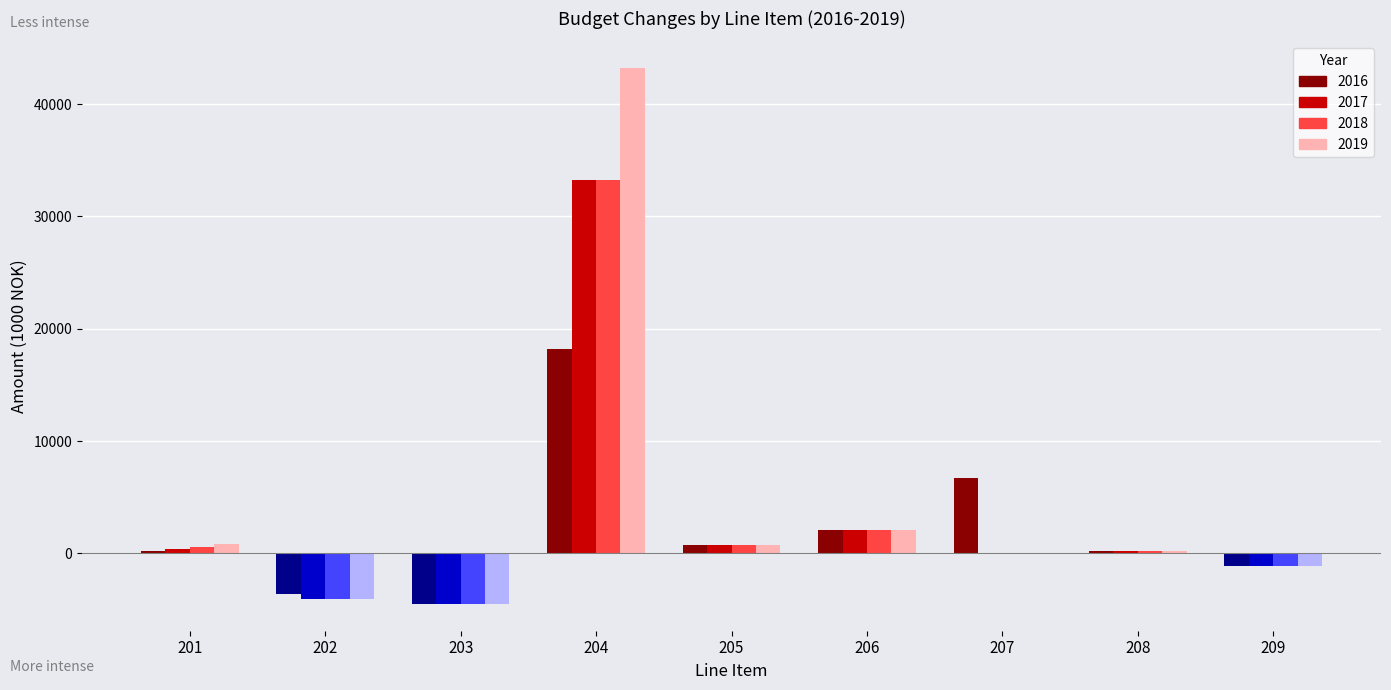

Which series changed the most between 201 and 202?

2019